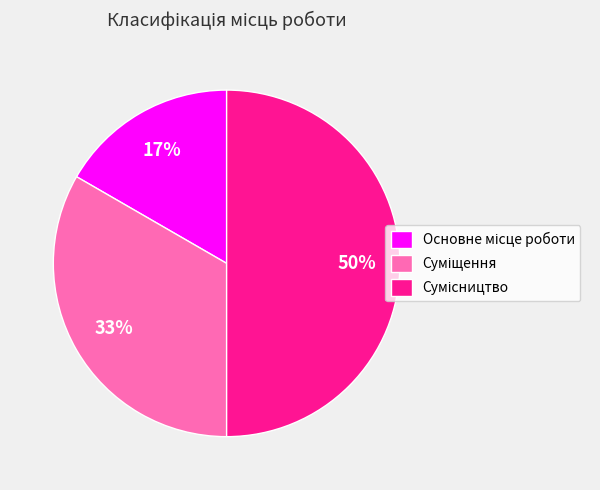

To the nearest percent, what is the average slice percentage?

33%